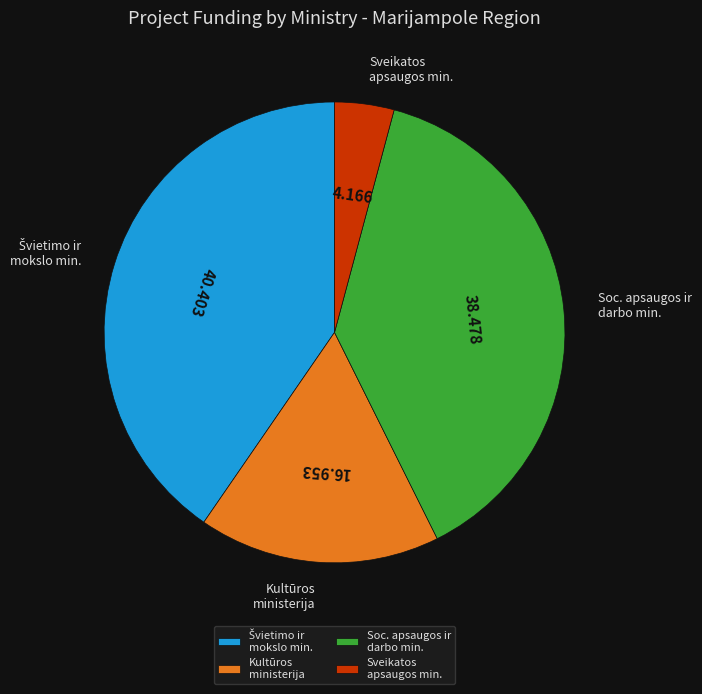

Is there a majority slice in this chart?

No